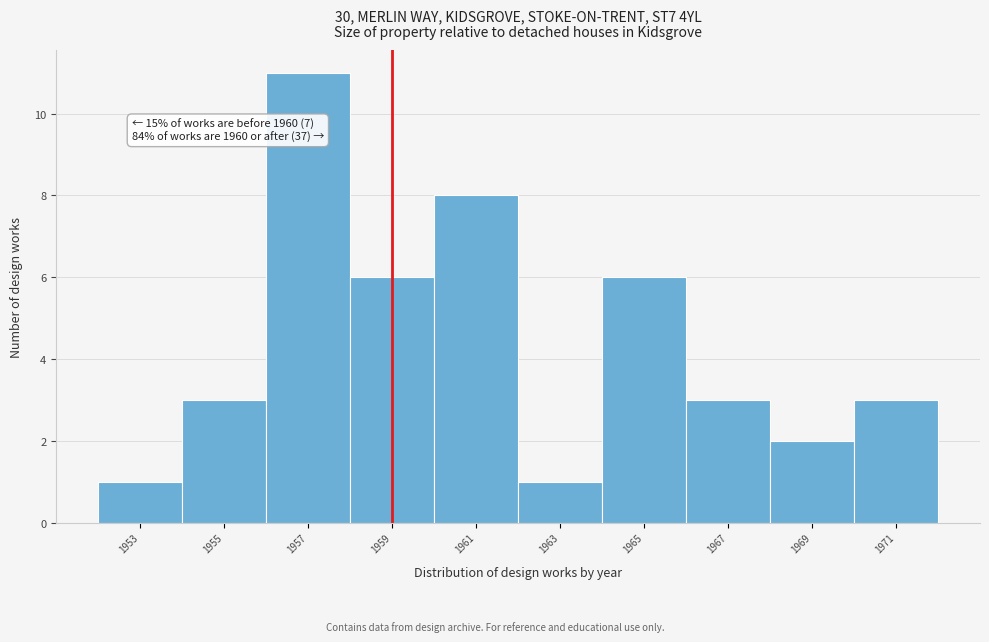

Reading left to right, what are all the values shown in this chart?

1	3	11	6	8	1	6	3	2	3